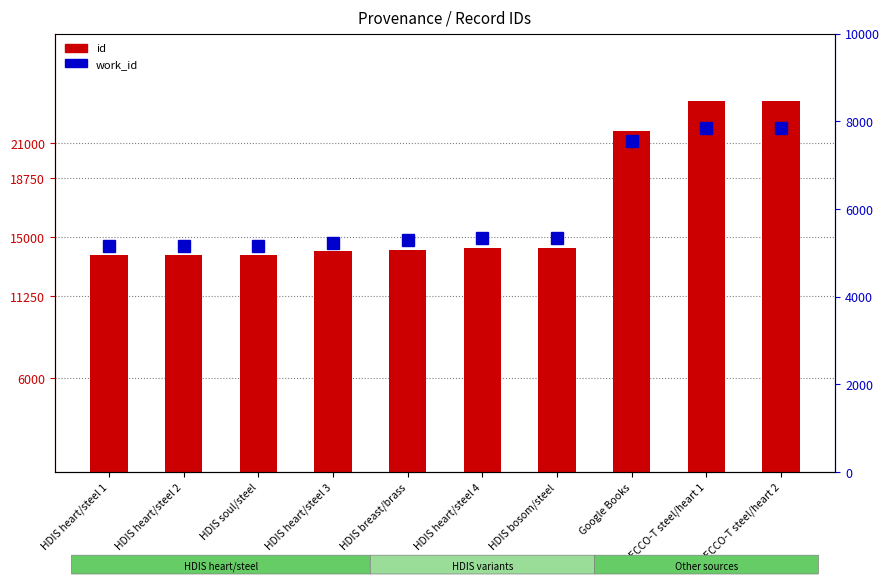

What is the label of the 8th bar from the left?

Google Books